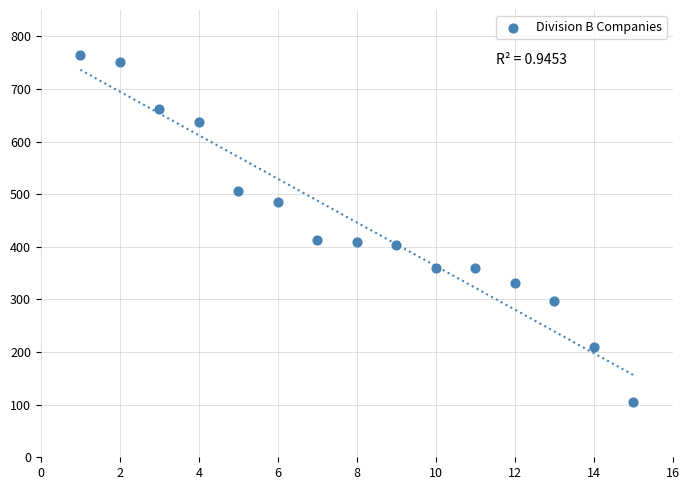

What is the range of Y values (max minus min)?

660.0